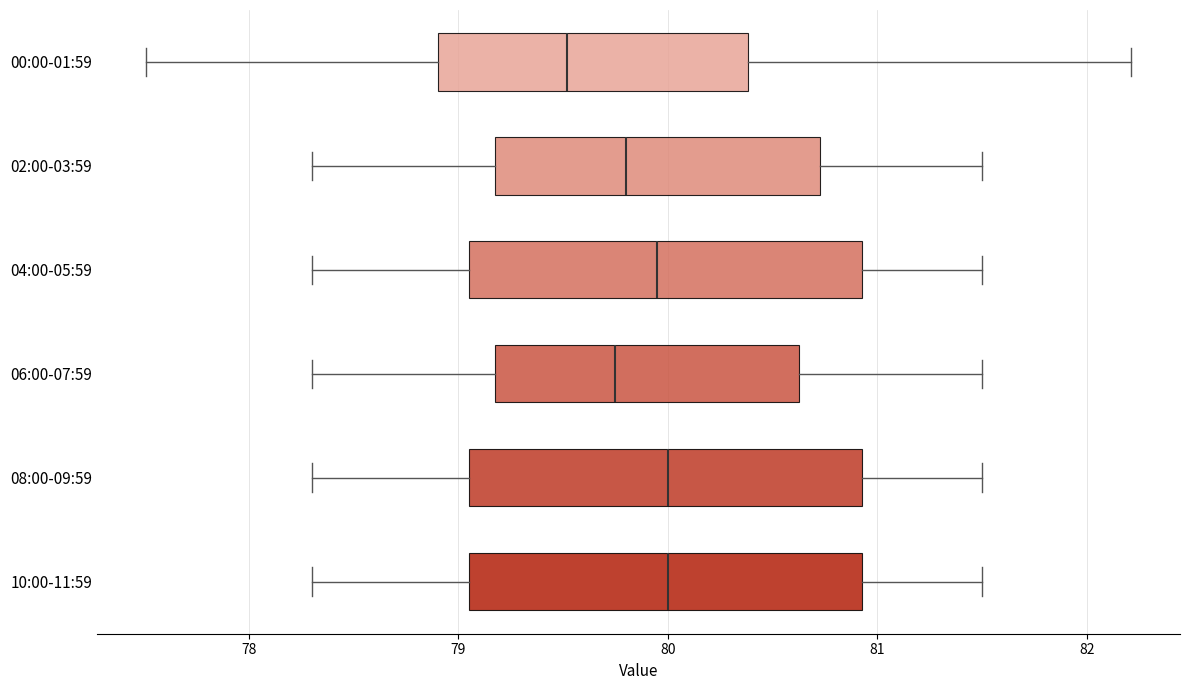

Where does the left whisker of the box for 08:00-09:59 end on the x-axis? The values are not printed on the chart, so give them approximately, as read against the axis.

78.3